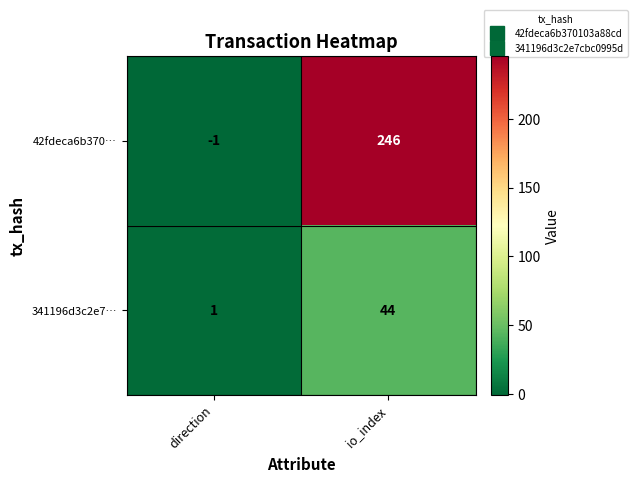

What is the sum of all 341196d3c2e7… values?

45